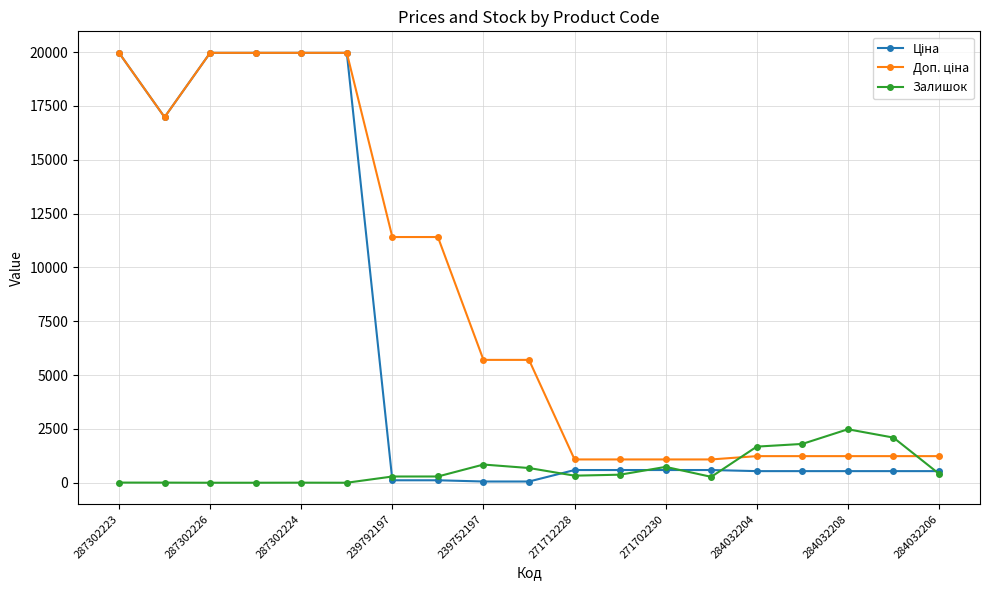

At how many categories does at least one series exceed 19177?

5